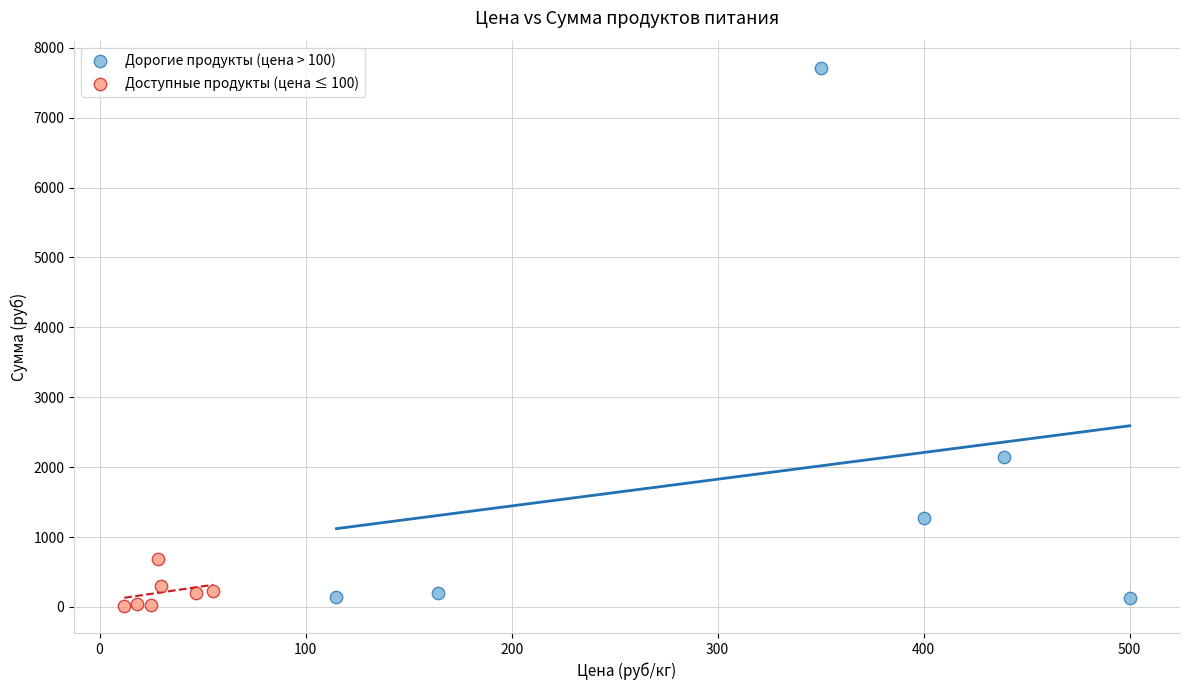

Which series contains the highest Y value?

Дорогие продукты (цена > 100)